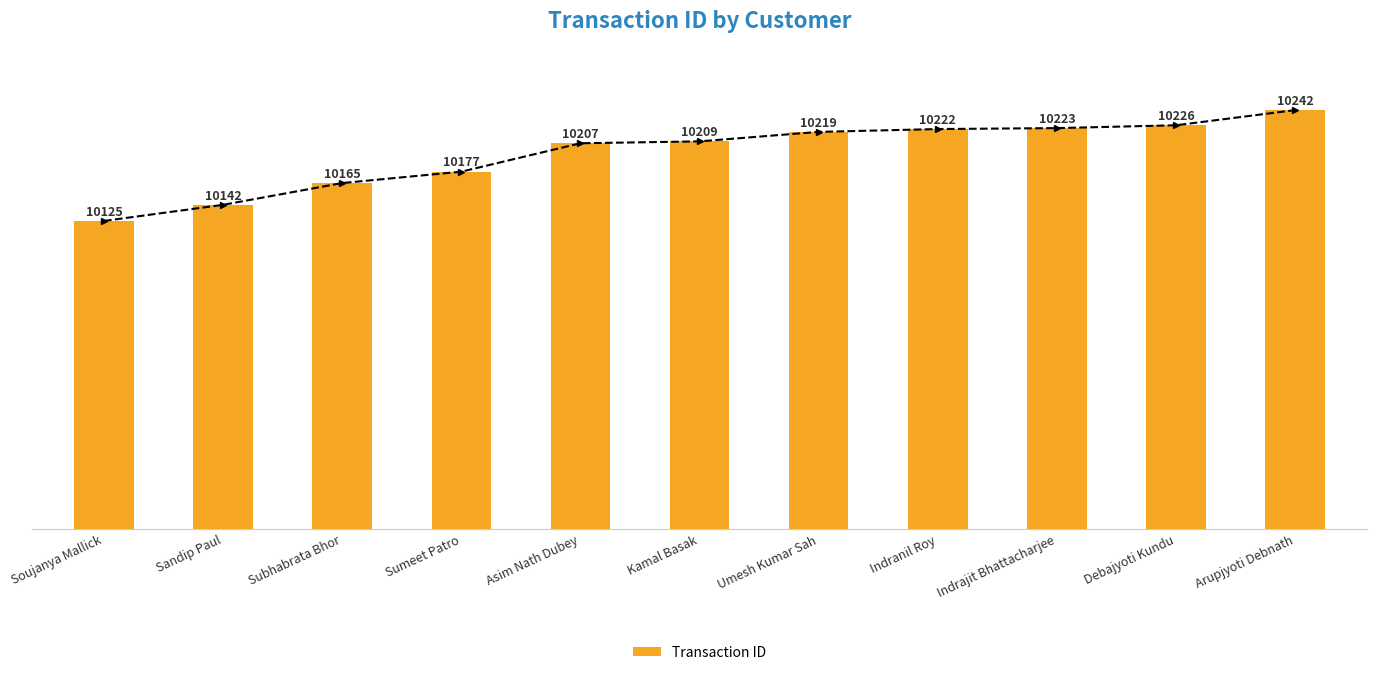

What is the label of the 9th bar from the right?

Subhabrata Bhor